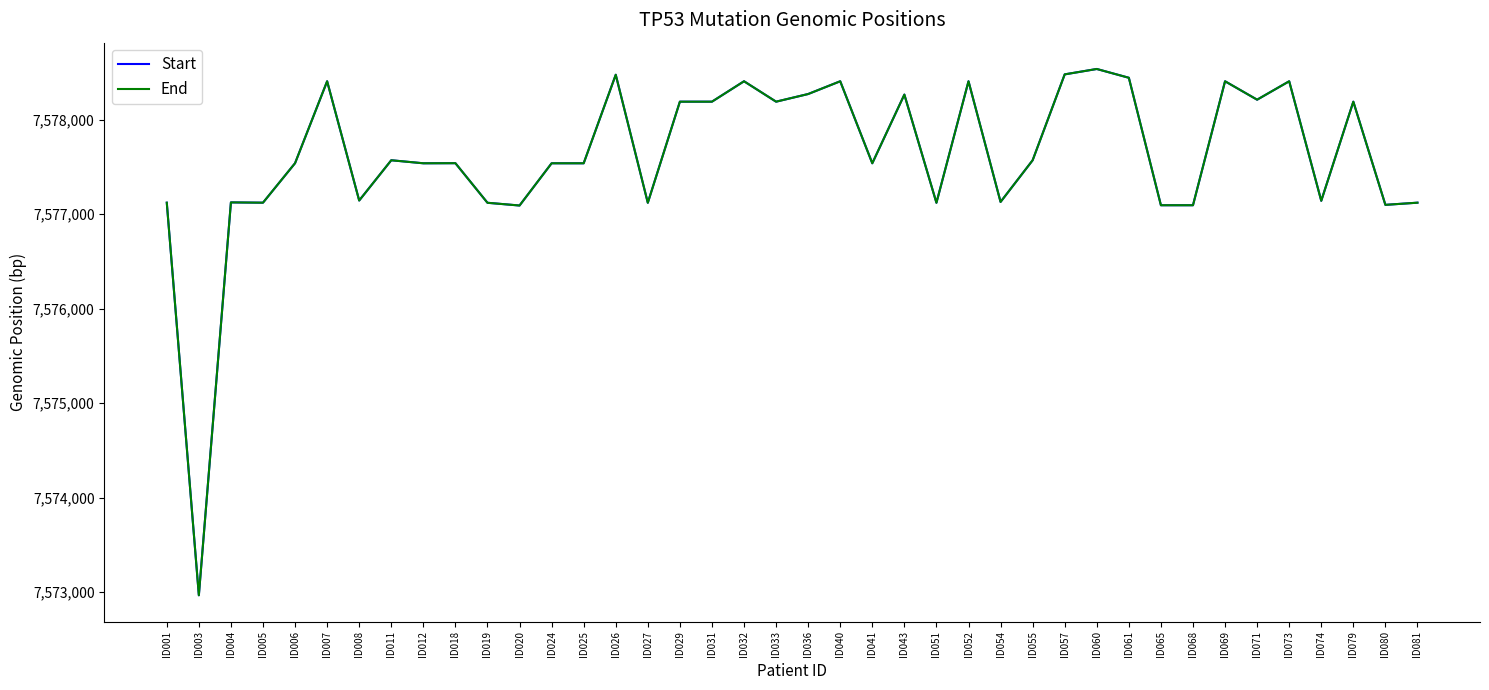

Reading right to left, list all the values displayed in this chart.

Start: ID081=7577121	ID080=7577098	ID079=7578190	ID074=7577141	ID073=7578406	ID071=7578211	ID069=7578406	ID068=7577094	ID065=7577094	ID061=7578443	ID060=7578536	ID057=7578479	ID055=7577570	ID054=7577129	ID052=7578406	ID051=7577120	ID043=7578265	ID041=7577538	ID040=7578406	ID036=7578271	ID033=7578190	ID032=7578406	ID031=7578190	ID029=7578190	ID027=7577120	ID026=7578475	ID025=7577538	ID024=7577538	ID020=7577091	ID019=7577120	ID018=7577539	ID012=7577538	ID011=7577570	ID008=7577144	ID007=7578406	ID006=7577539	ID005=7577121	ID004=7577124	ID003=7572966	ID001=7577121
End: ID081=7577121	ID080=7577098	ID079=7578190	ID074=7577141	ID073=7578406	ID071=7578211	ID069=7578406	ID068=7577094	ID065=7577094	ID061=7578443	ID060=7578536	ID057=7578479	ID055=7577570	ID054=7577129	ID052=7578406	ID051=7577120	ID043=7578265	ID041=7577538	ID040=7578406	ID036=7578271	ID033=7578190	ID032=7578406	ID031=7578190	ID029=7578190	ID027=7577120	ID026=7578475	ID025=7577538	ID024=7577538	ID020=7577091	ID019=7577120	ID018=7577539	ID012=7577538	ID011=7577570	ID008=7577144	ID007=7578406	ID006=7577539	ID005=7577121	ID004=7577124	ID003=7572966	ID001=7577121